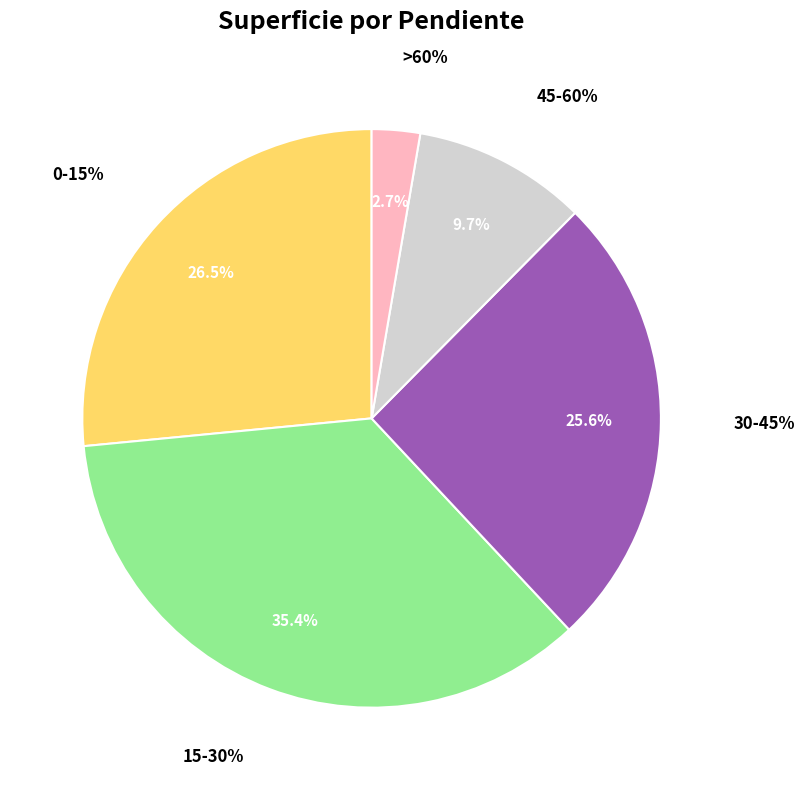

To the nearest percent, what is the difference between the 30-45% and 15-30% slice percentages?

10%